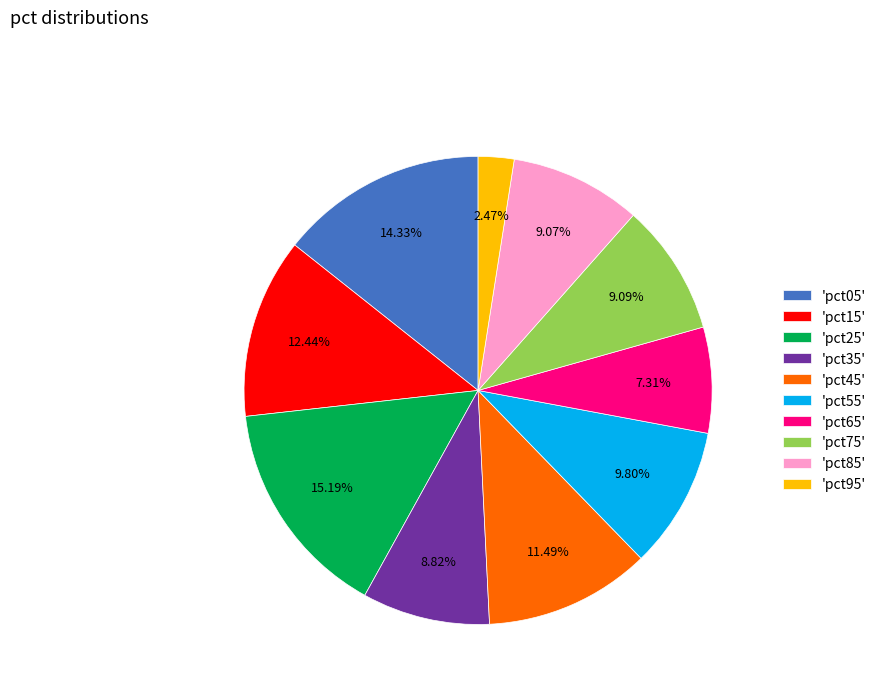

Count the number of slices in the pie.

10